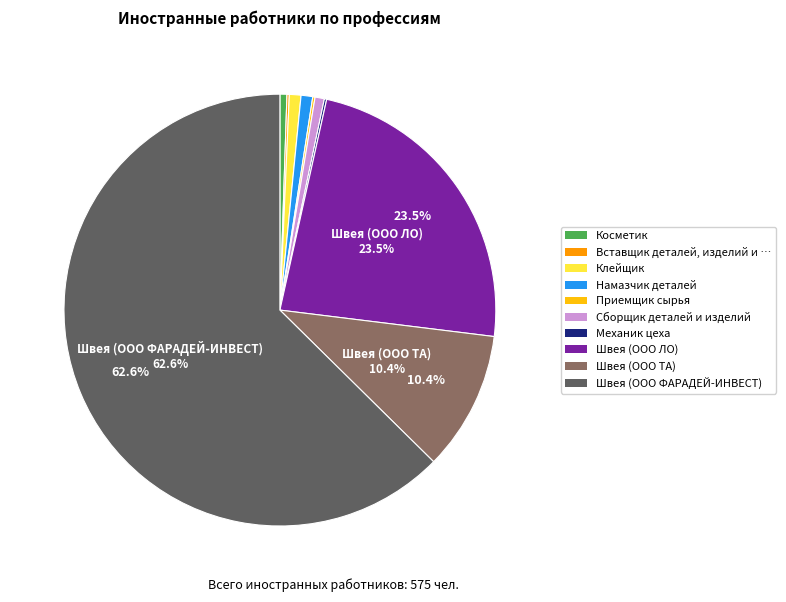

What is the majority slice?

Швея (ООО ФАРАДЕЙ-ИНВЕСТ)